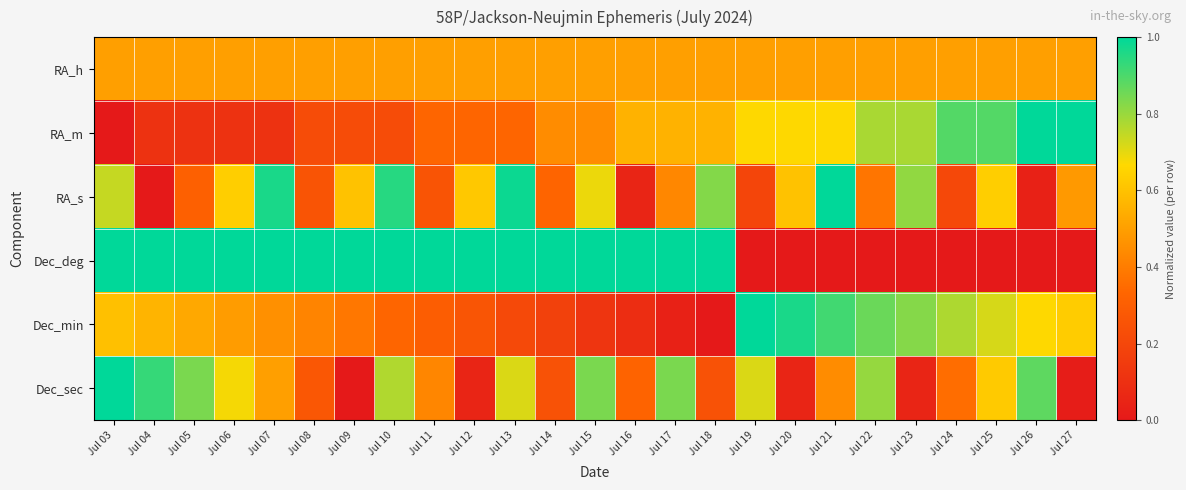

Rank the series by their maximum value, from lowest to highest.

RA_h, RA_m, RA_s, Dec_deg, Dec_min, Dec_sec